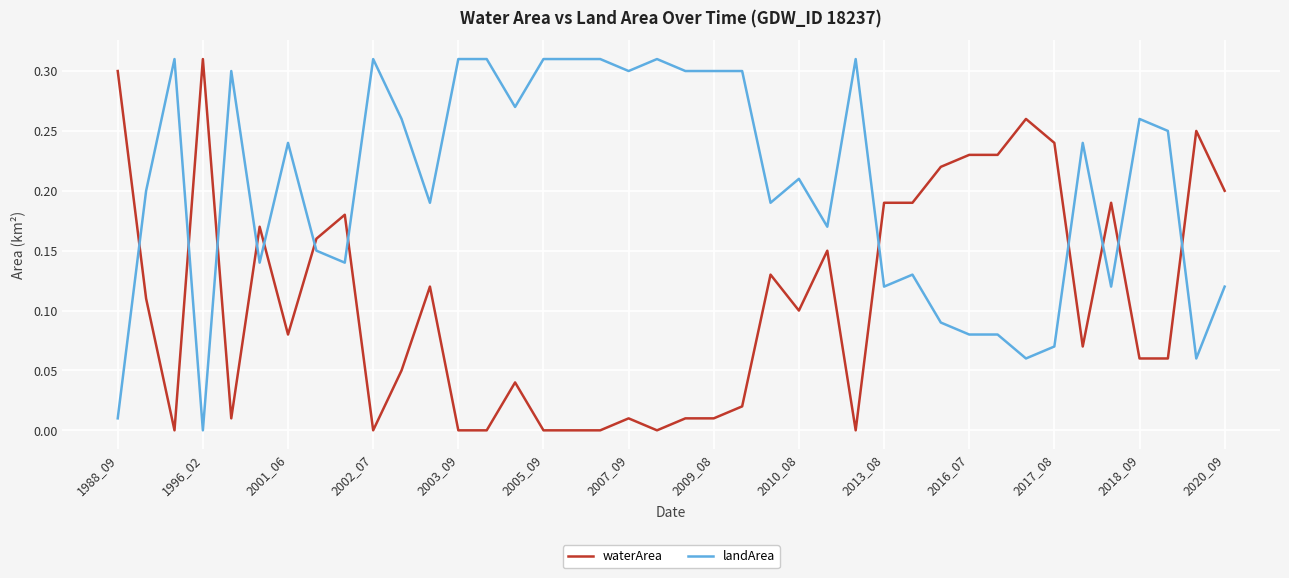

List the series in order of their overall mean, lowest first.

waterArea, landArea